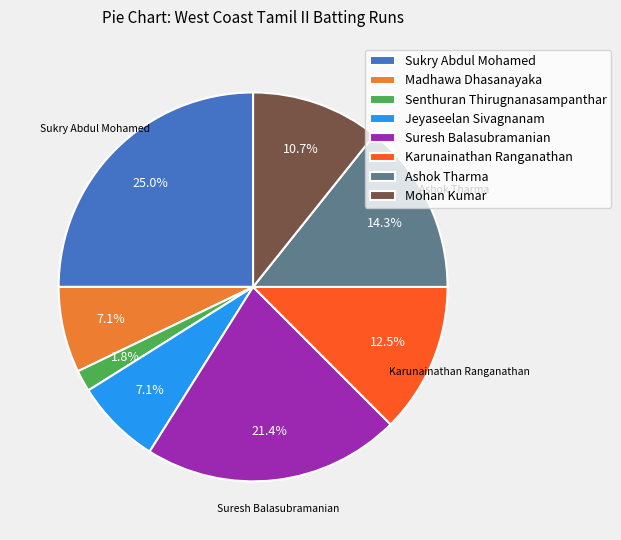

How much of the chart is everything except Mohan Kumar?

89.3%